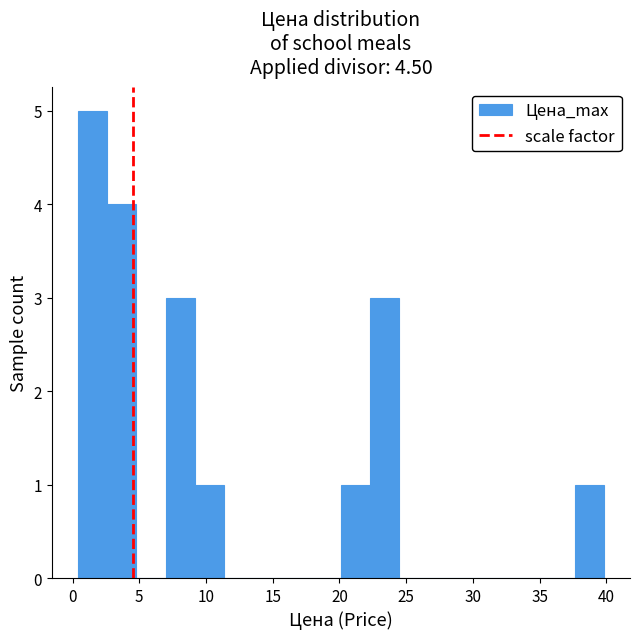

How tall is the bar that spans 9.0 to 11.5 on the x-axis? Neither the bar edges nor the heights are printed on the chart, so give them approximately, as read against the axes.

1